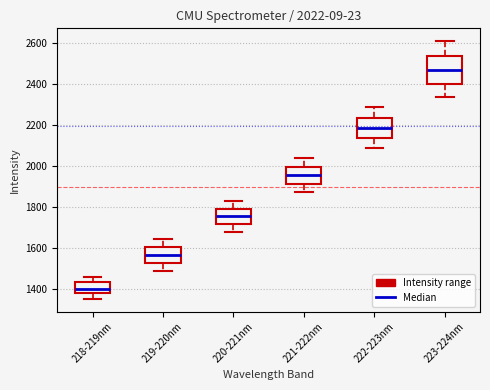

Which box's median line is the lowest?

218-219nm